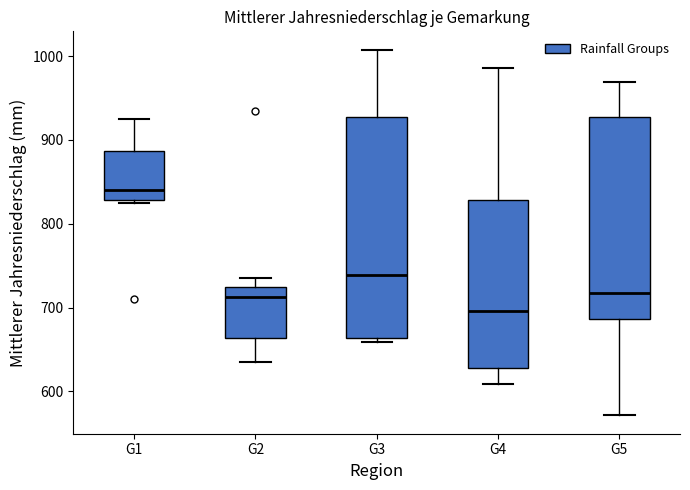

Where does the median line of the box for G3 sit on the y-axis? The values are not printed on the chart, so give them approximately, as read against the axis.

740